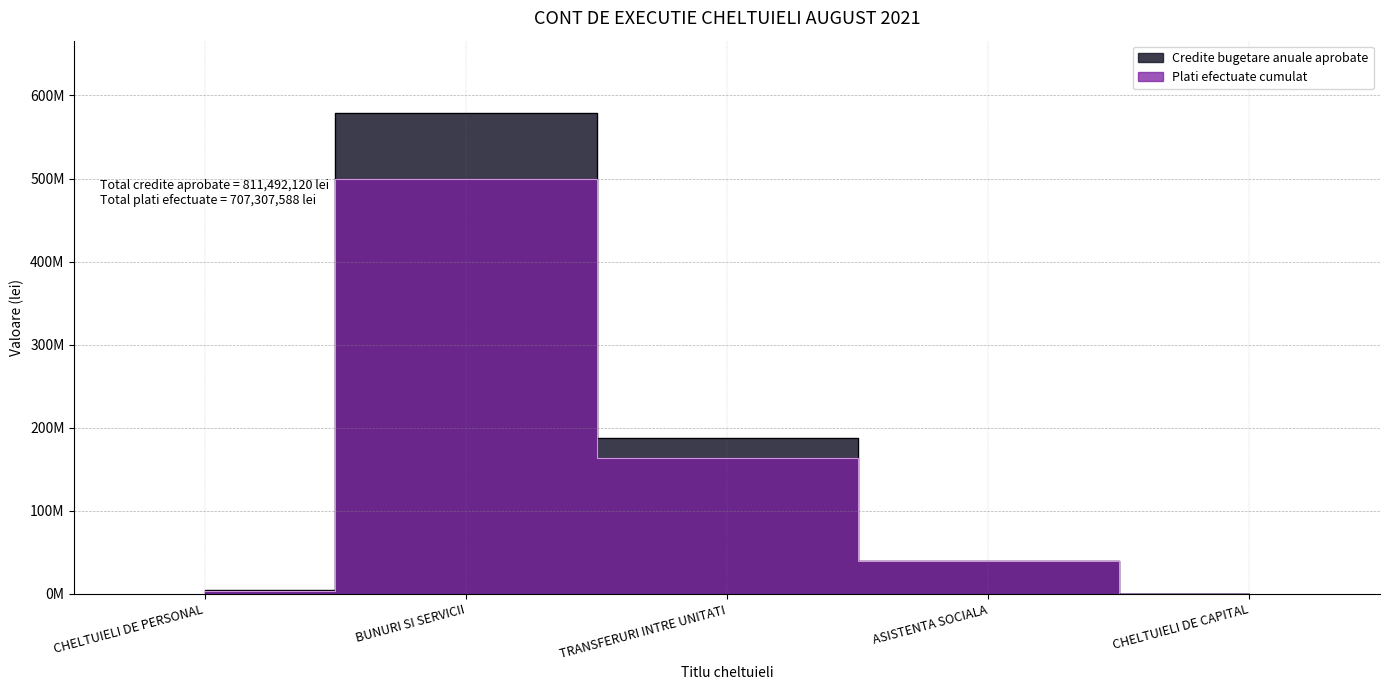

Which category has the highest value in the Plati efectuate cumulat series?

BUNURI SI SERVICII